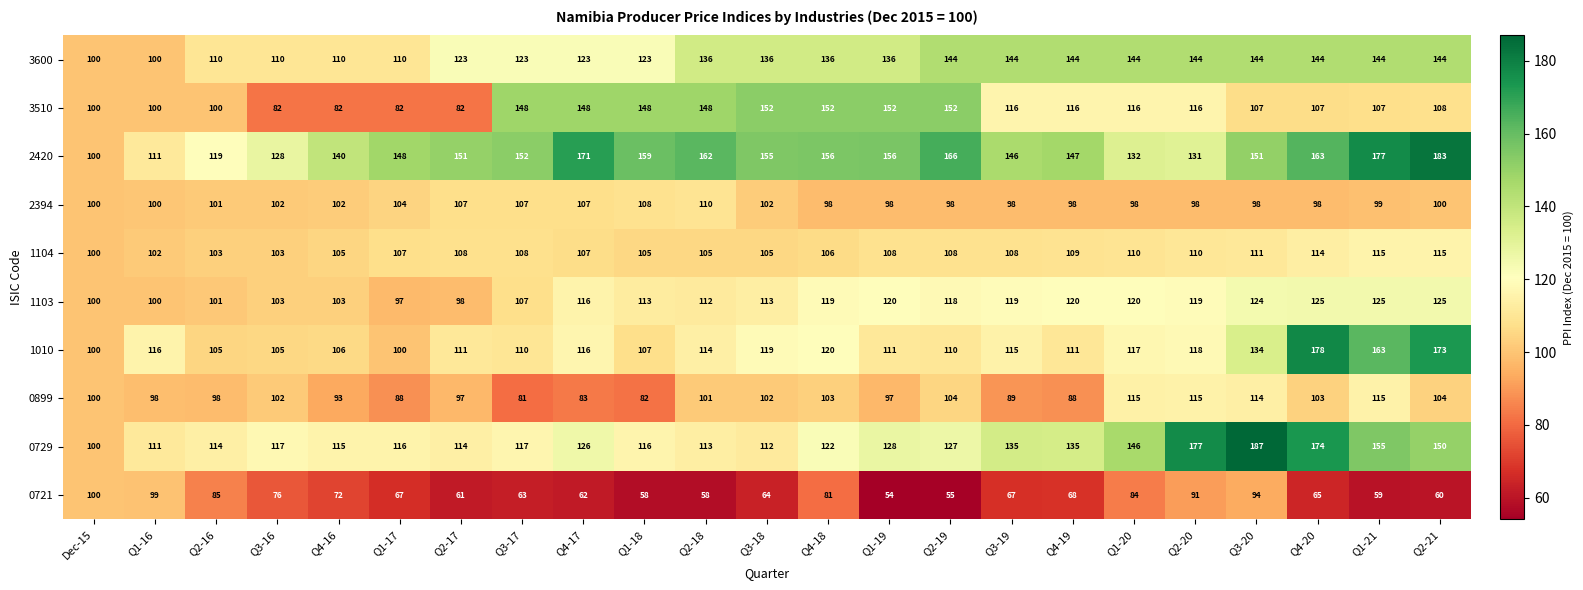

Which series has the largest range (max minus min)?

0729